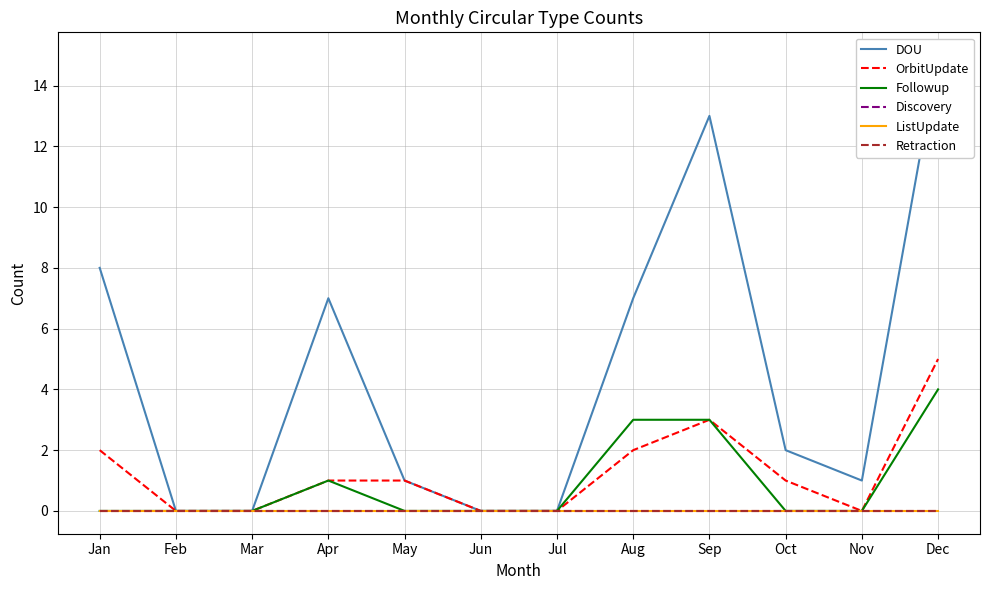

What is the spread (max minus min) of values at Jan?

8